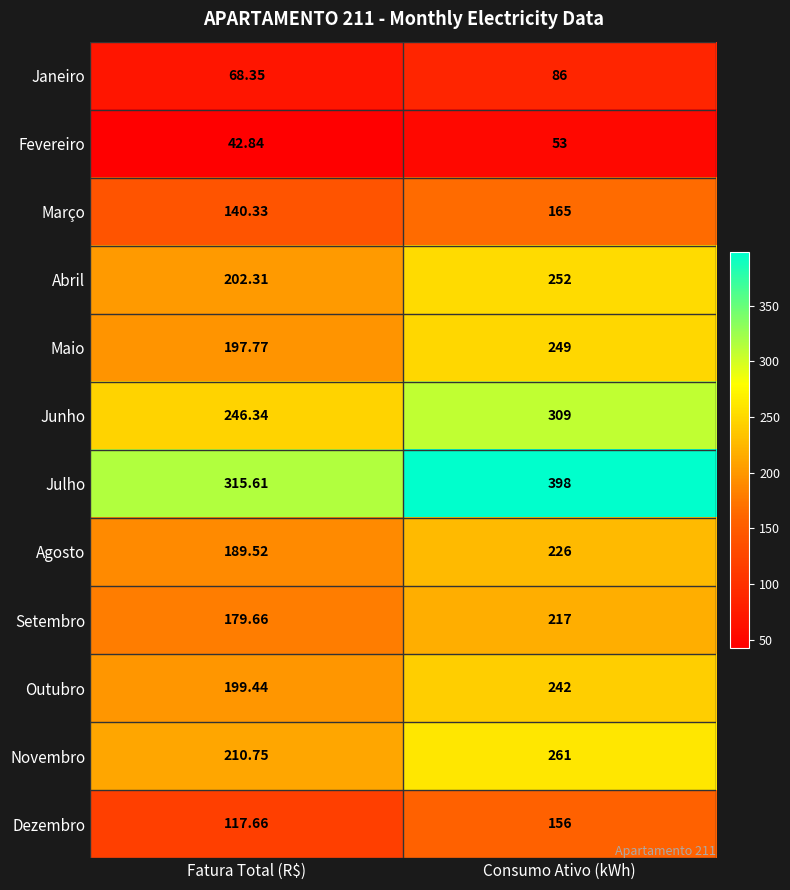

Is the value of Outubro at Consumo Ativo (kWh) greater than the value of Julho at Consumo Ativo (kWh)?

No